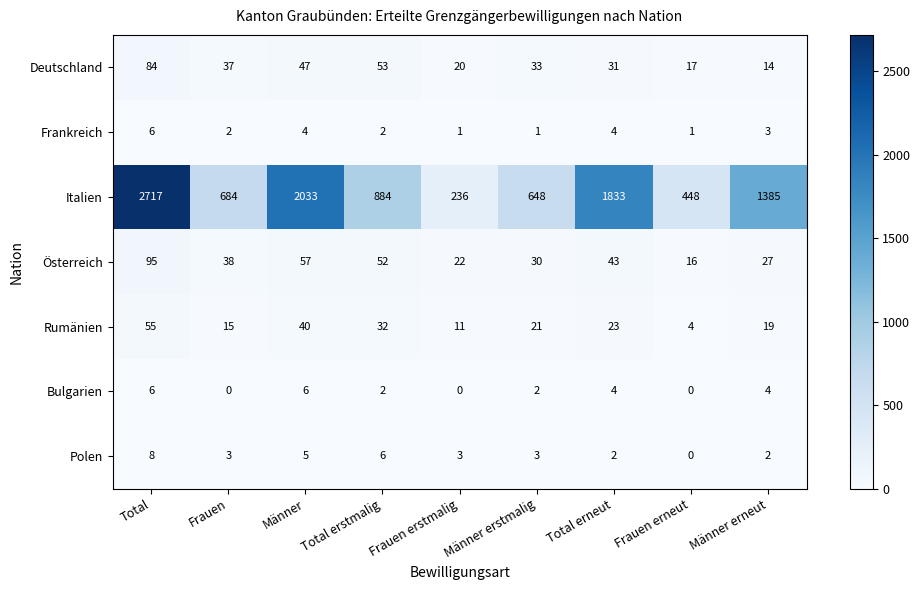

What value does the Rumänien series have at Frauen erstmalig, to the nearest 10?

10